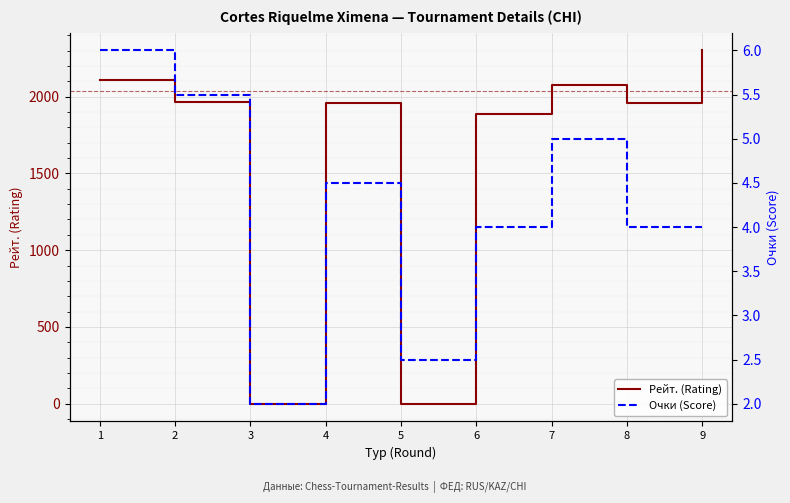

True or false: Рейт. (Rating) and Очки (Score) cross at least once.

True